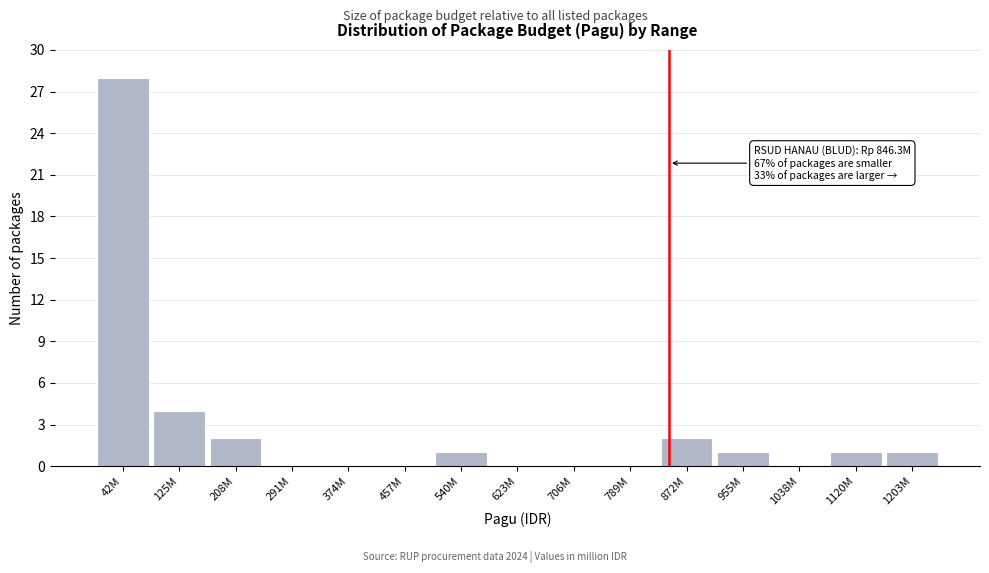

Reading right to left, extract all data points from this chart.

1203M=1	1120M=1	1038M=0	955M=1	872M=2	789M=0	706M=0	623M=0	540M=1	457M=0	374M=0	291M=0	208M=2	125M=4	42M=28